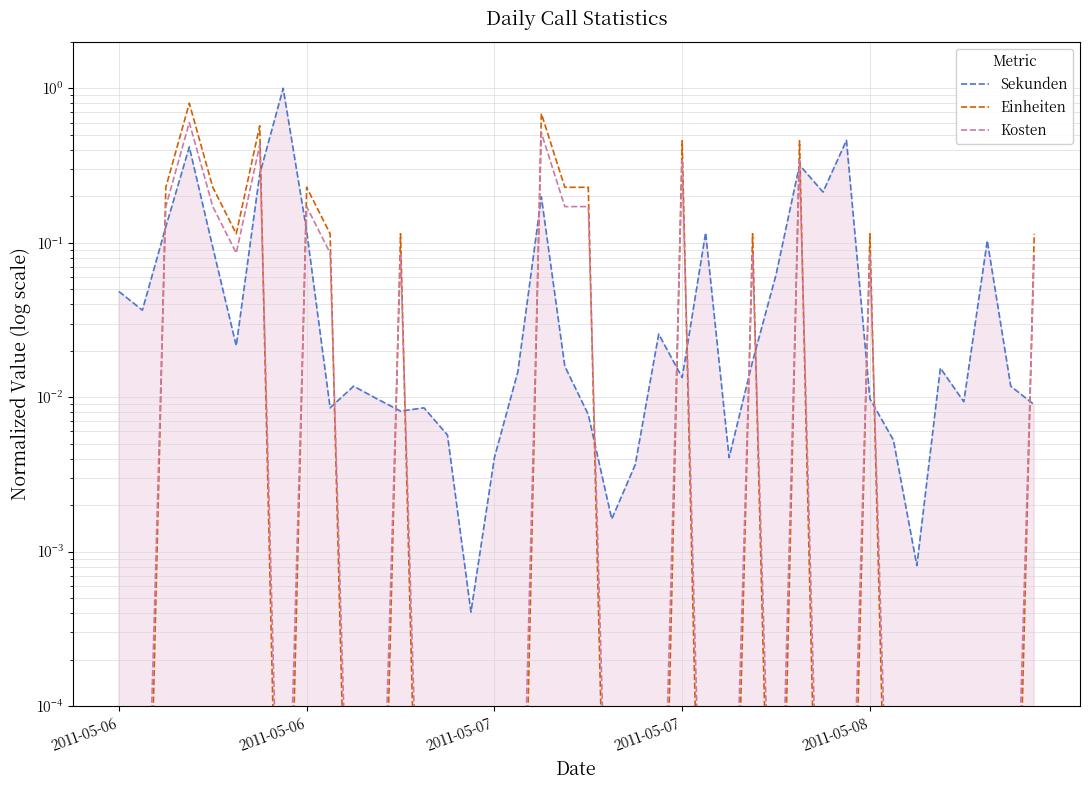

Which category has the lowest value in the Kosten series?

2011-05-06